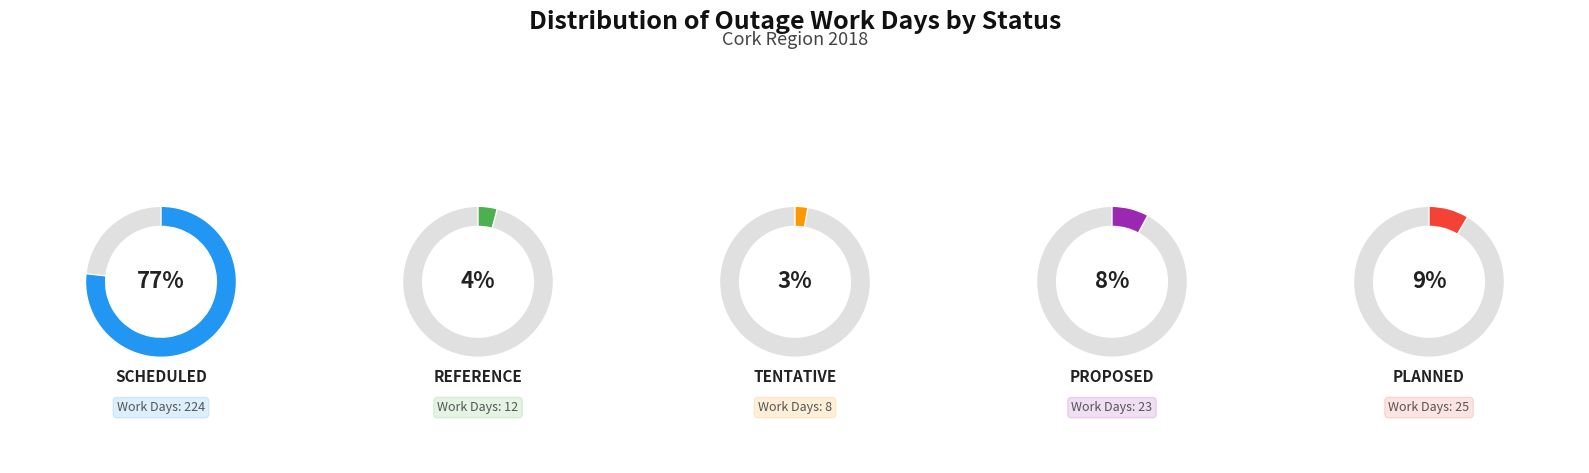

Which has a higher value, Scheduled or Scheduled?

Scheduled